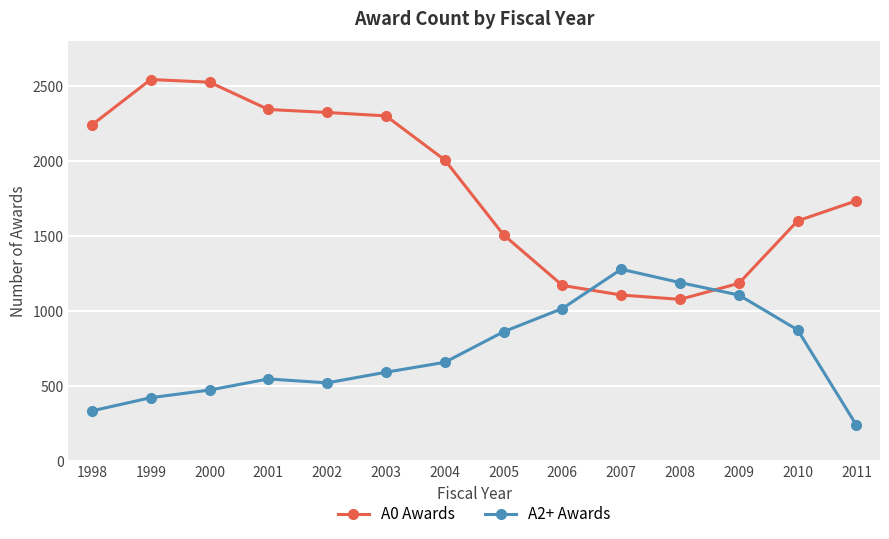

Reading left to right, extract all data points from this chart.

A0 Awards: 2243	2546	2528	2346	2326	2303	2009	1509	1172	1108	1079	1186	1603	1737
A2+ Awards: 335	423	474	548	522	593	659	863	1018	1280	1191	1108	875	239